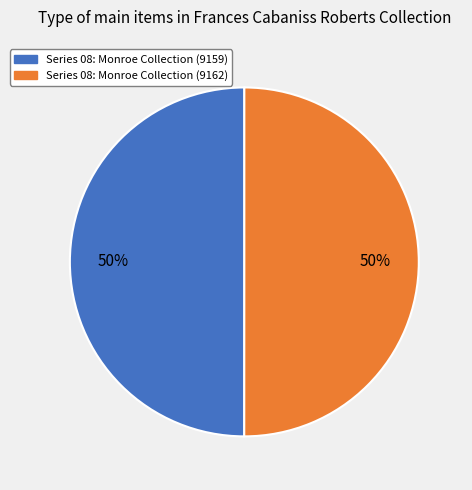

To the nearest percent, what is the average slice percentage?

50%